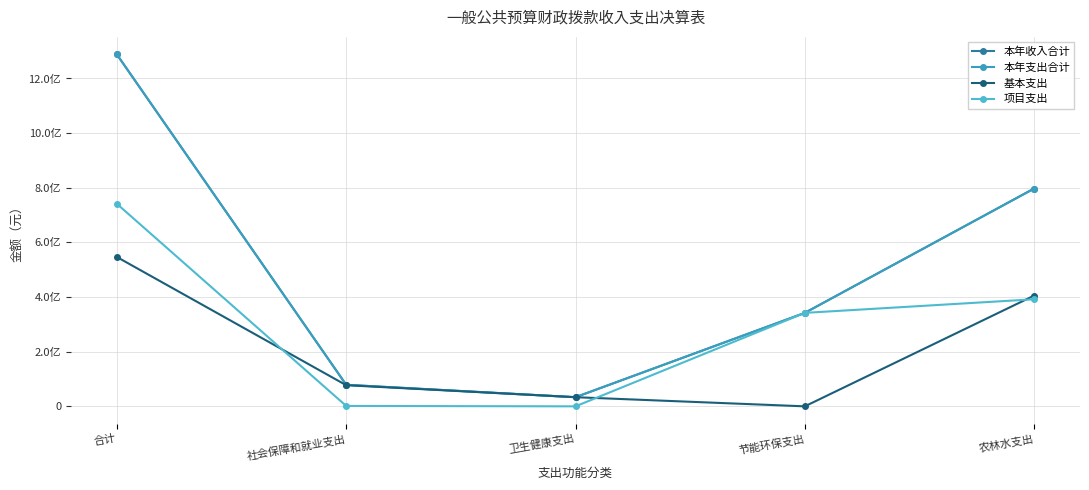

Does the chart have visible grid lines?

Yes